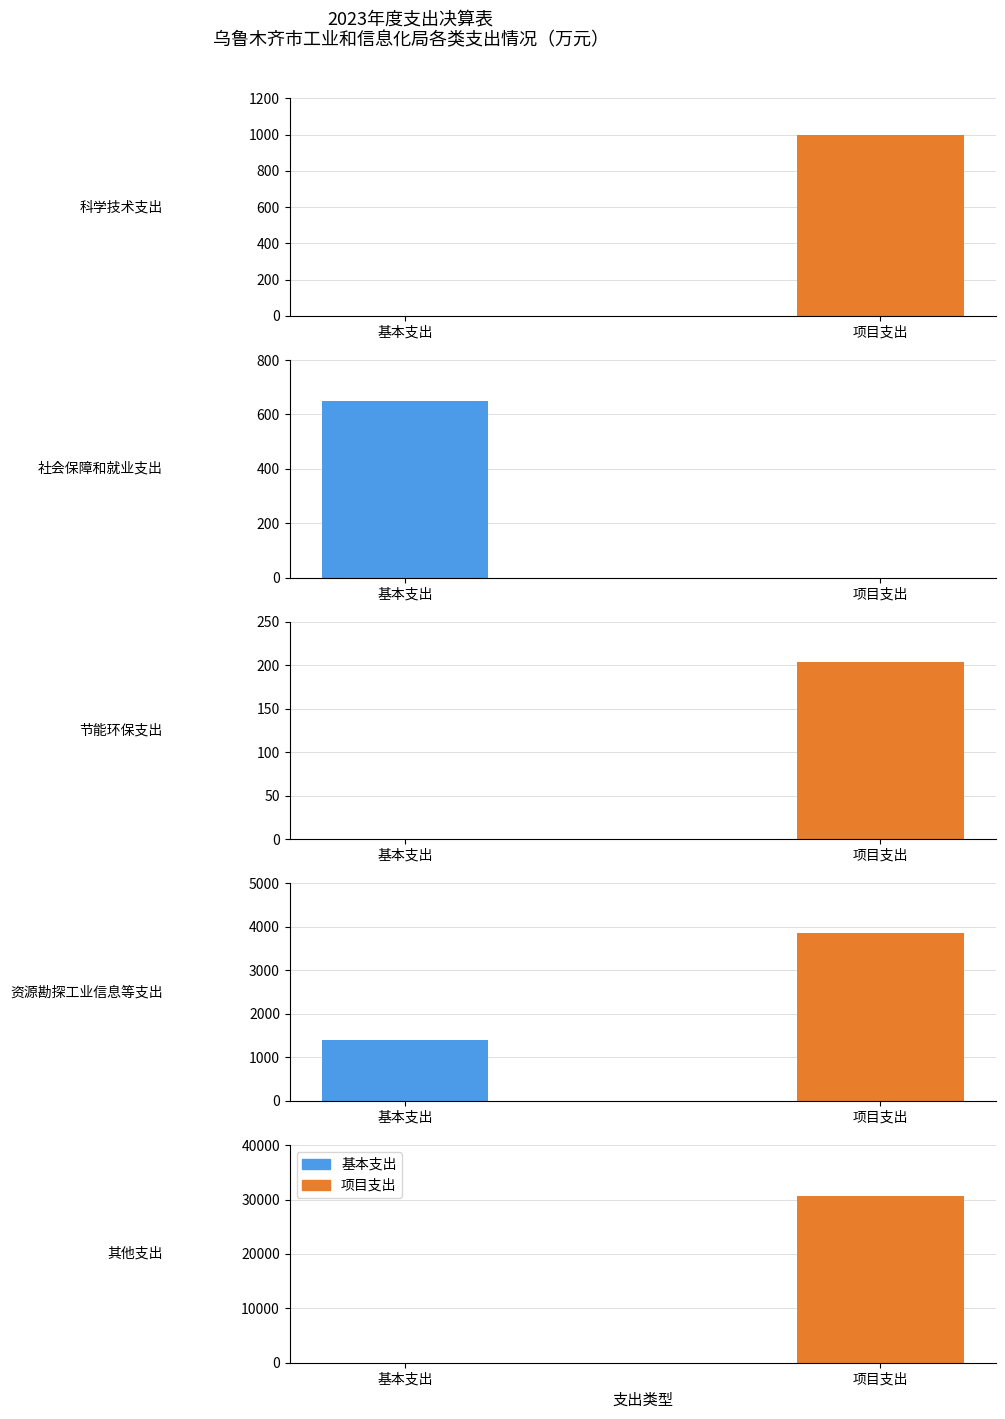

True or false: 基本支出 has a value of 0.0 at 其他支出.

True